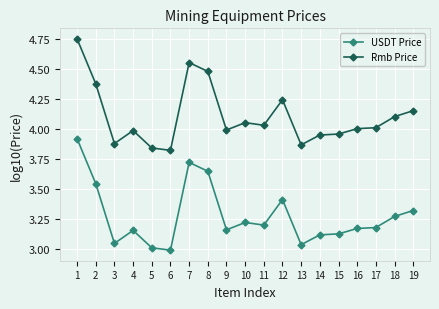

Which category has the highest value in the USDT Price series?

1